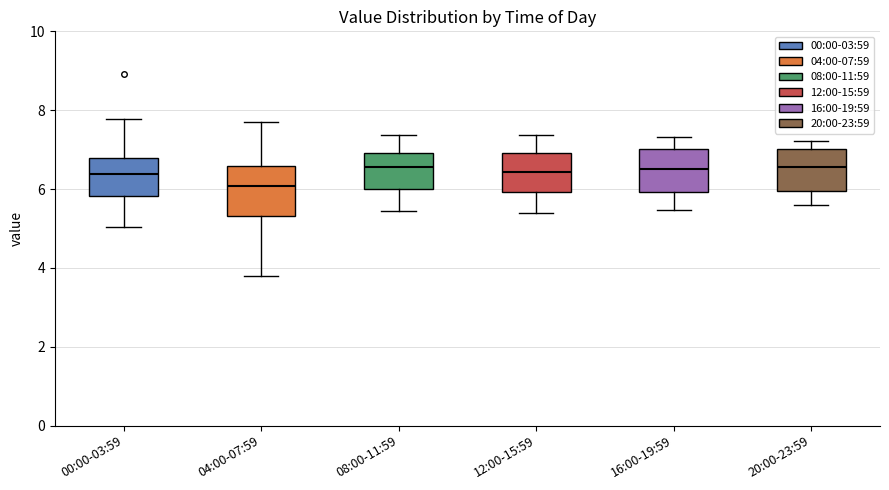

Where is the lower edge of the box for 20:00-23:59 on the y-axis? The values are not printed on the chart, so give them approximately, as read against the axis.

6.0